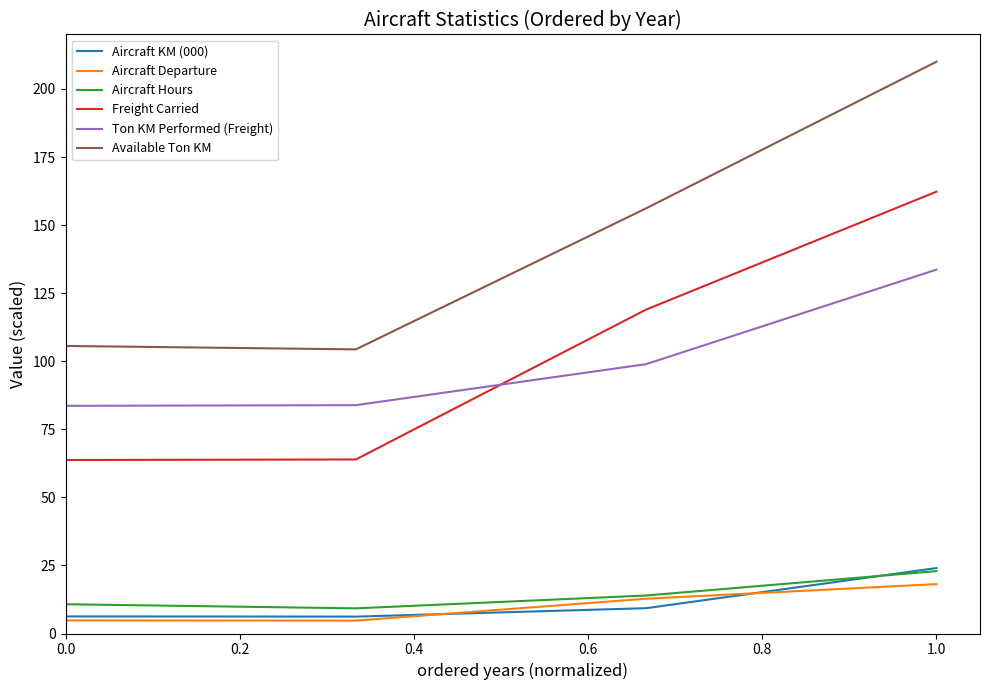

How many lines are shown in the chart?

6